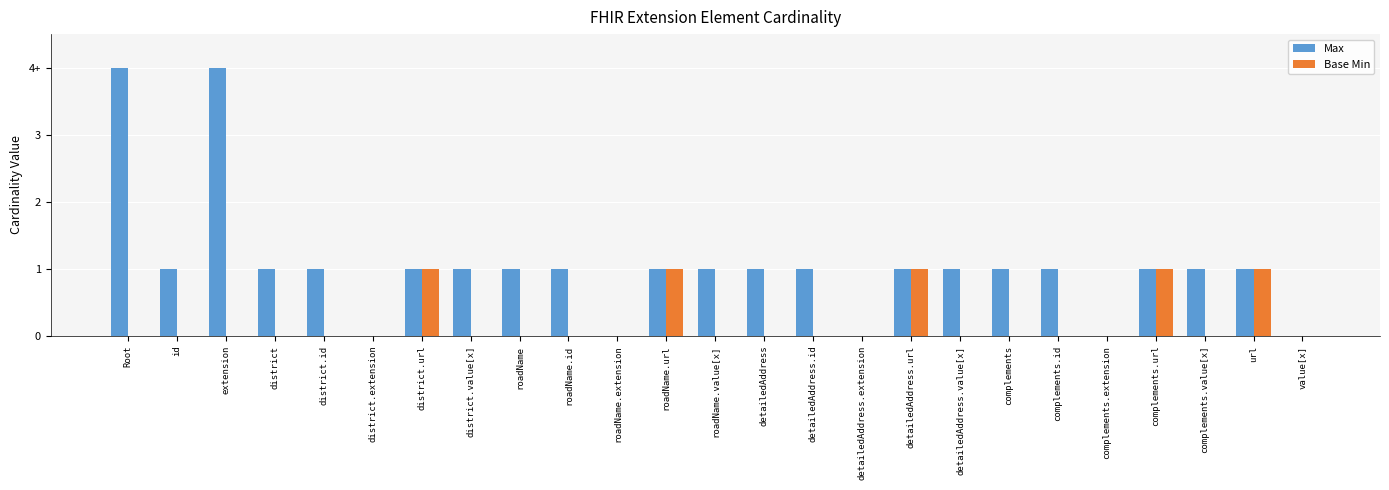

At which category does the chart reach its peak across all series?

Root